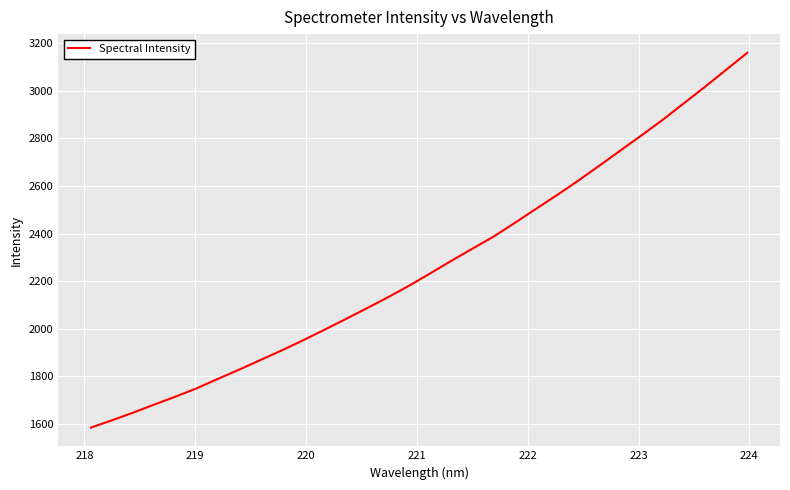

How many distinct data groups are displayed?

1